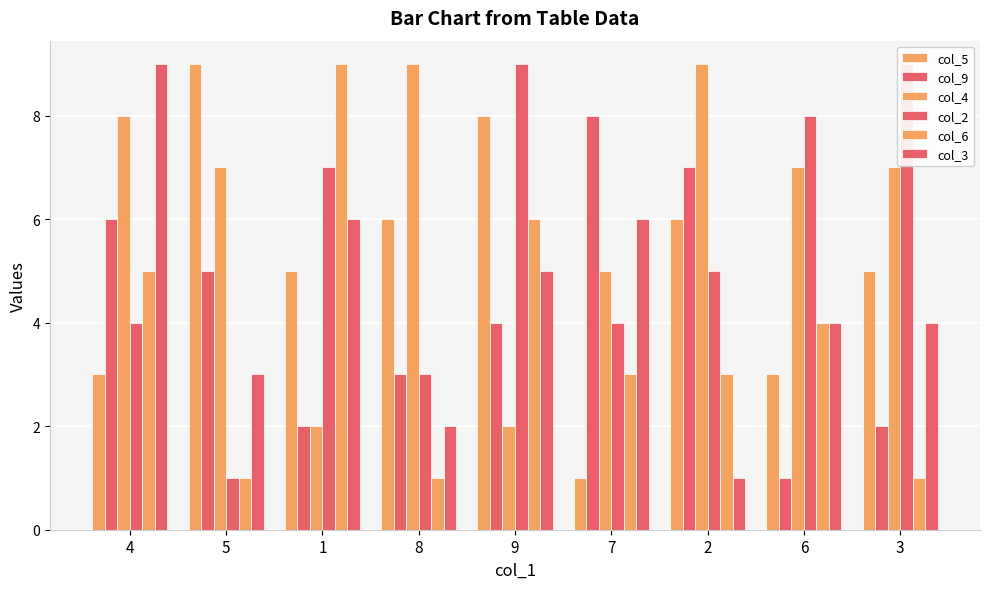

At which label does col_3 reach its minimum?

2